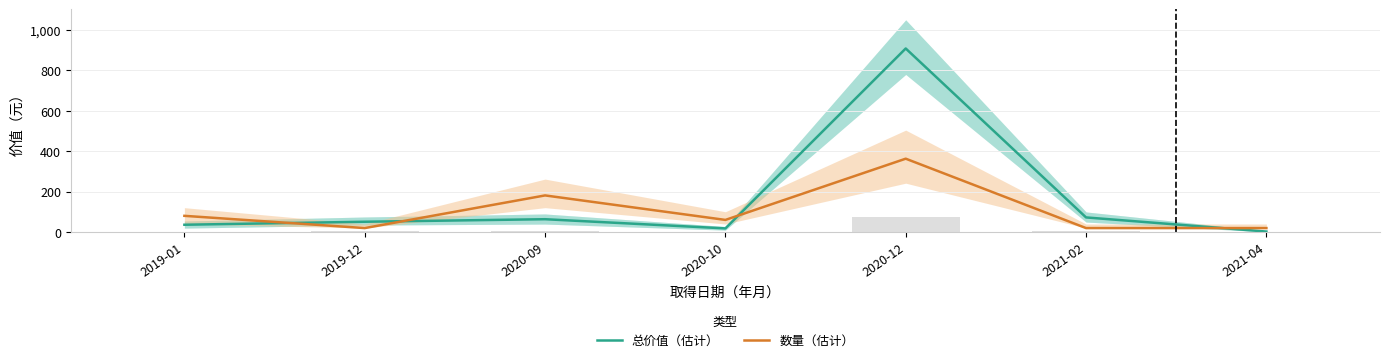

What is the value of the 数量（估计） bar at the 1st from the left?

80740.6